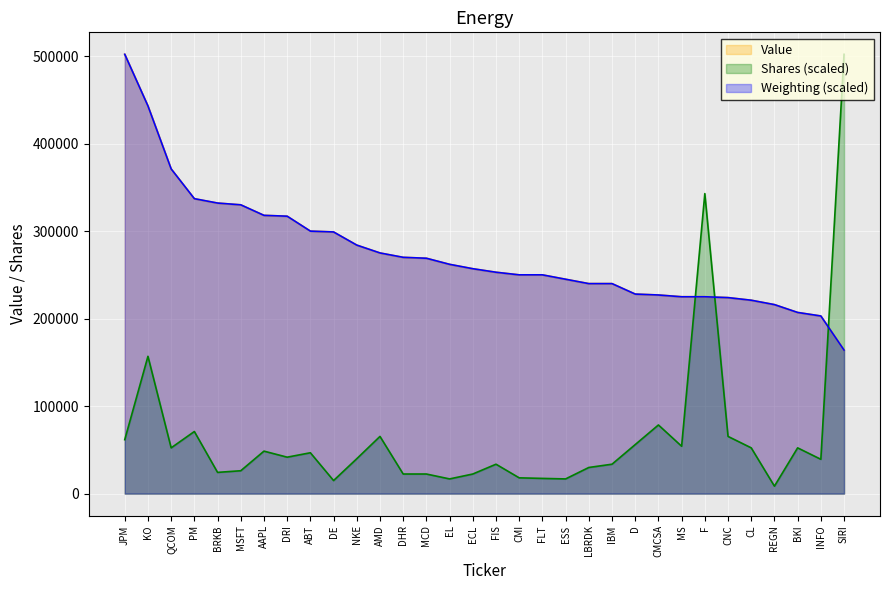

Count the number of data series in this chart.

3